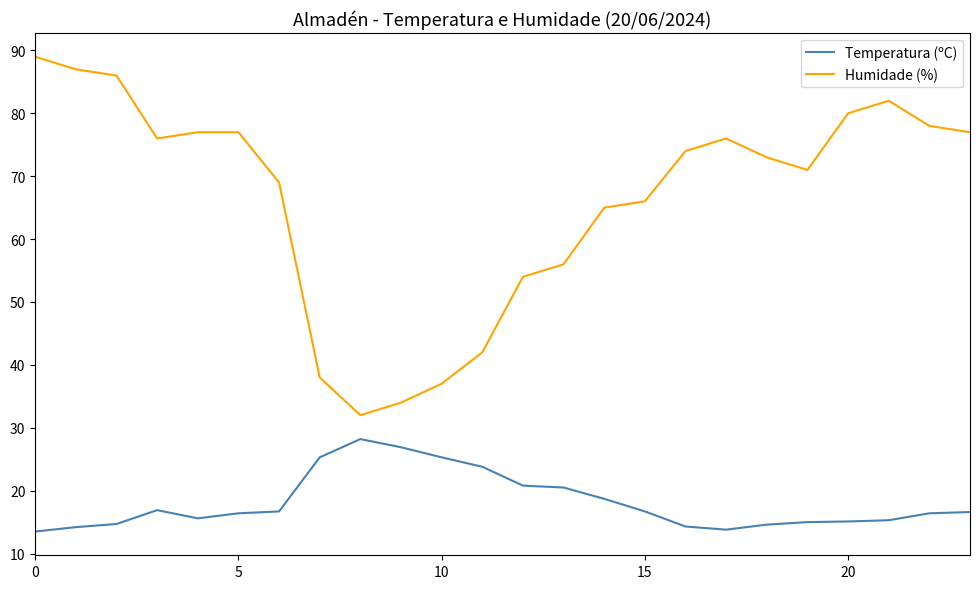

What is the highest value of the Humidade (%) series?

89.0